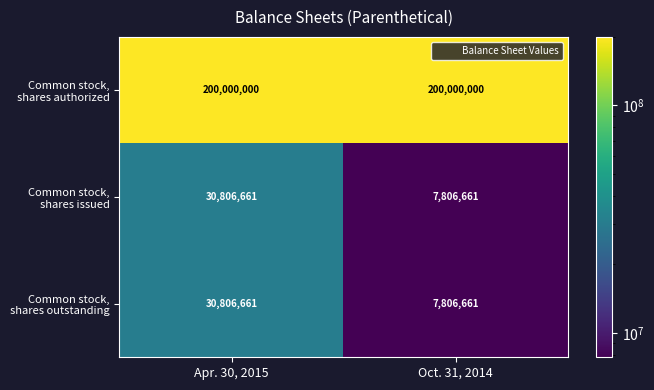

What is the difference between the highest and lowest values at Apr. 30, 2015?

169193339